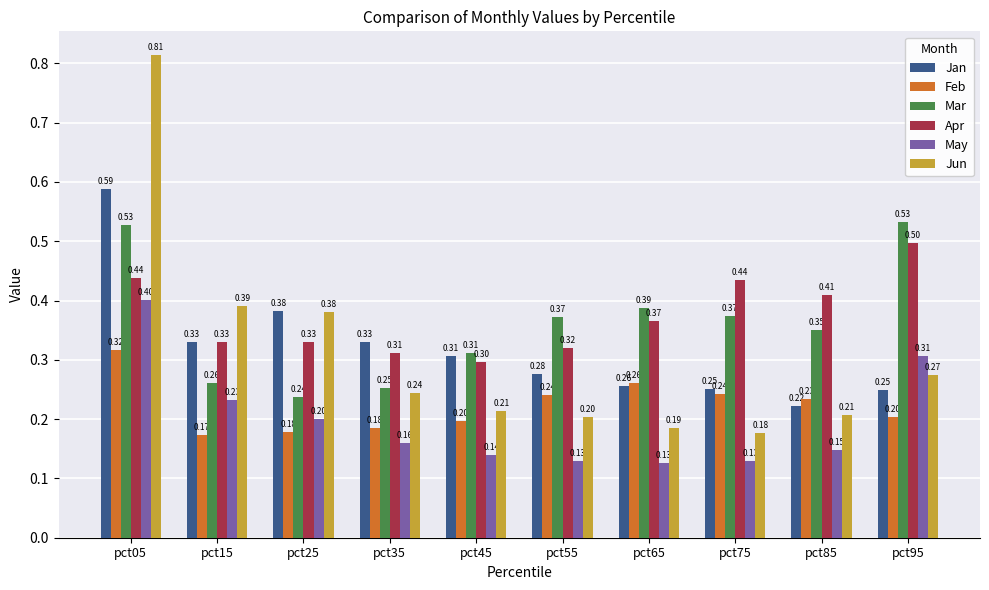

What is the value of the May bar at the 4th from the left?

0.2